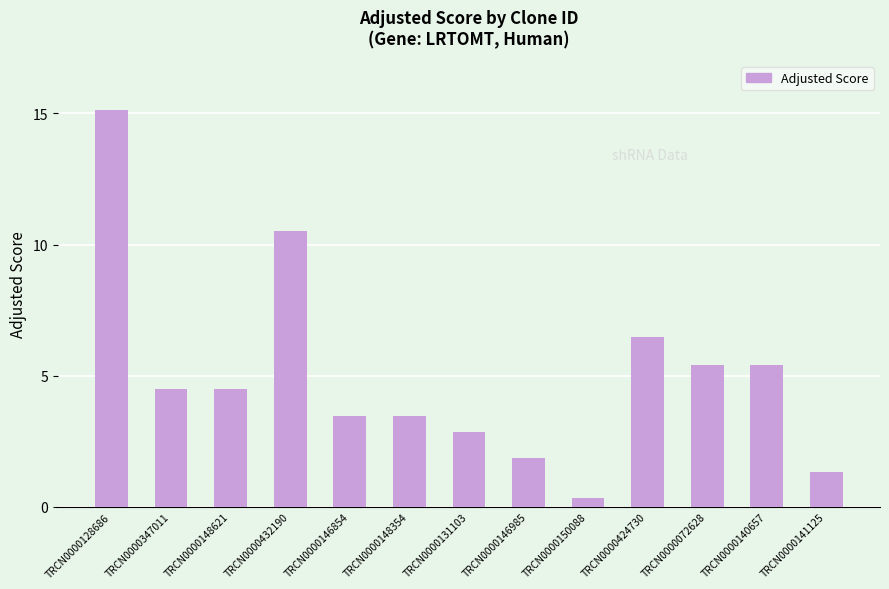

Reading left to right, what are all the values shown in this chart?

15.1	4.5	4.5	10.5	3.5	3.5	2.8	1.8	0.3	6.5	5.4	5.4	1.3